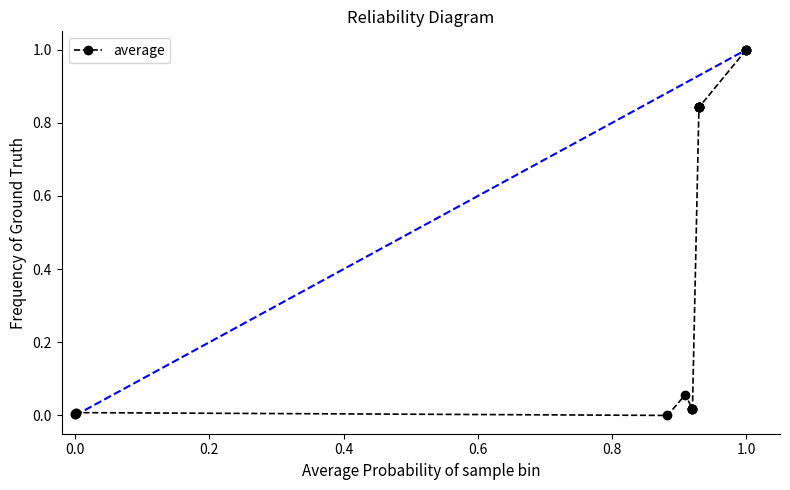

What is the maximum value shown in the chart?

1.0